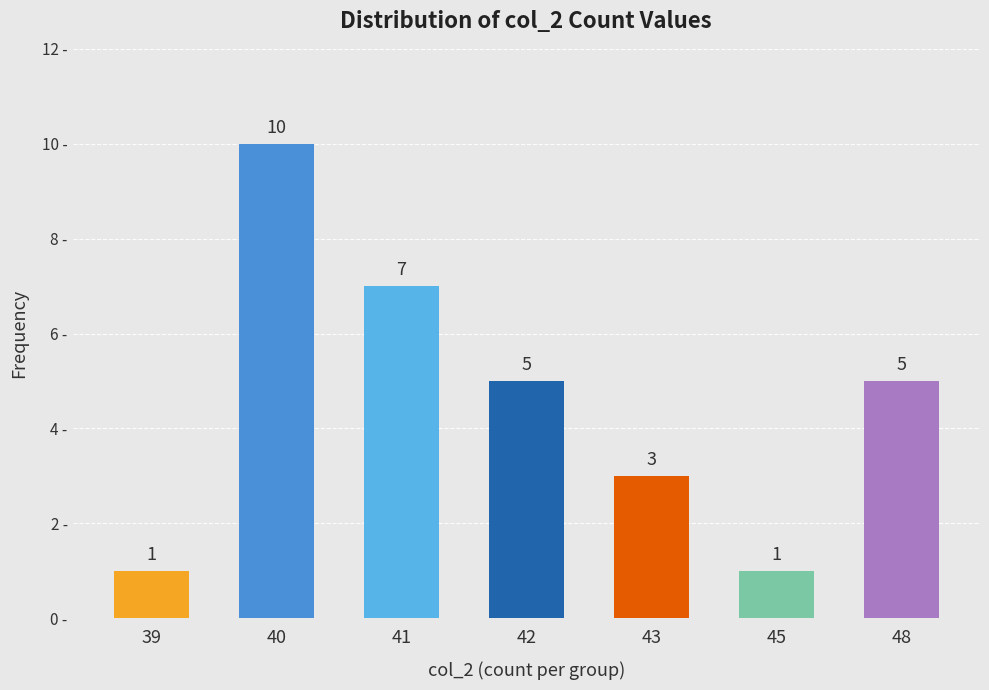

What is the approximate value at 40?

10